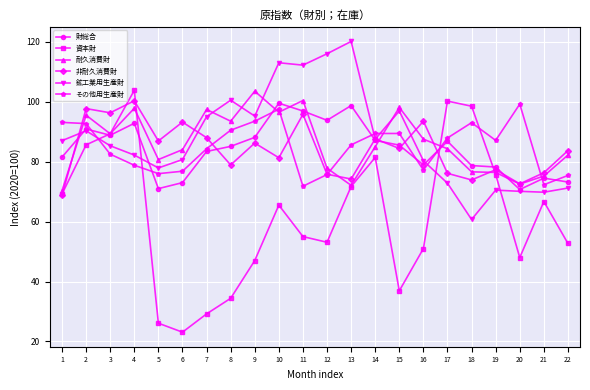

What is the sum of all その他用生産財 values?

1869.7